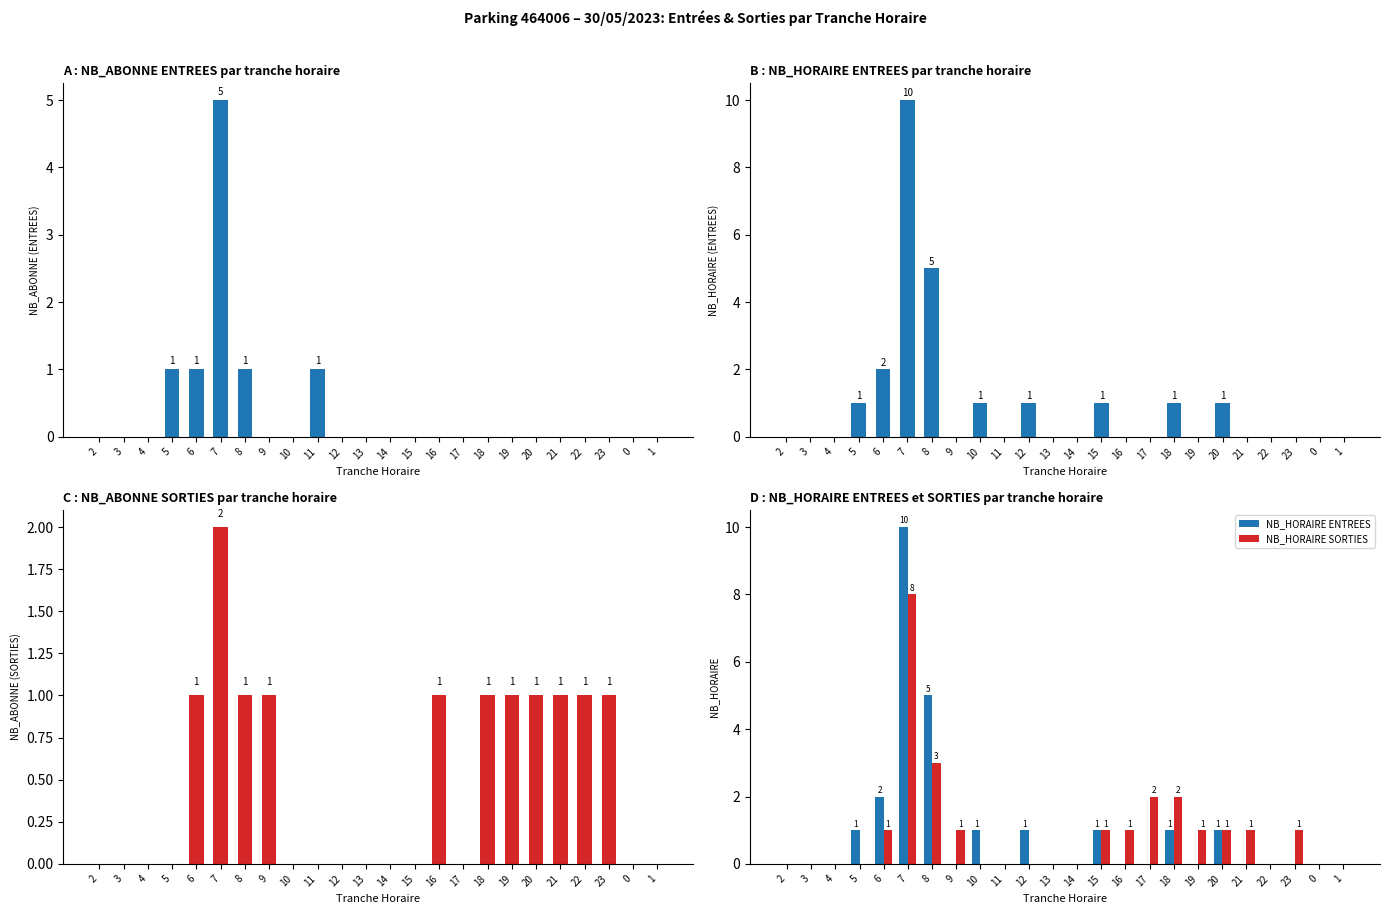

Is it true that NB_HORAIRE SORTIES equals 2 at 20?

False